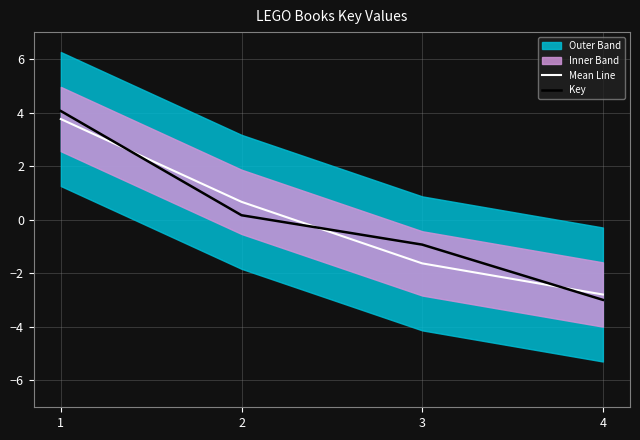

At which label does Mean Line reach its minimum?

4